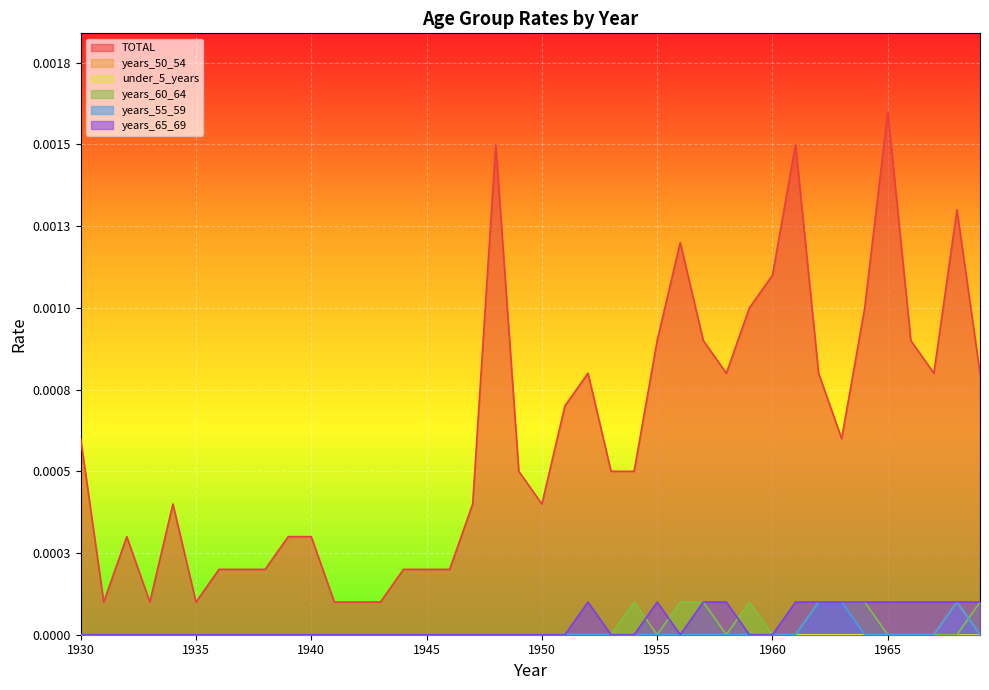

True or false: years_55_59 has more than 1 points higher than both neighbors.

False